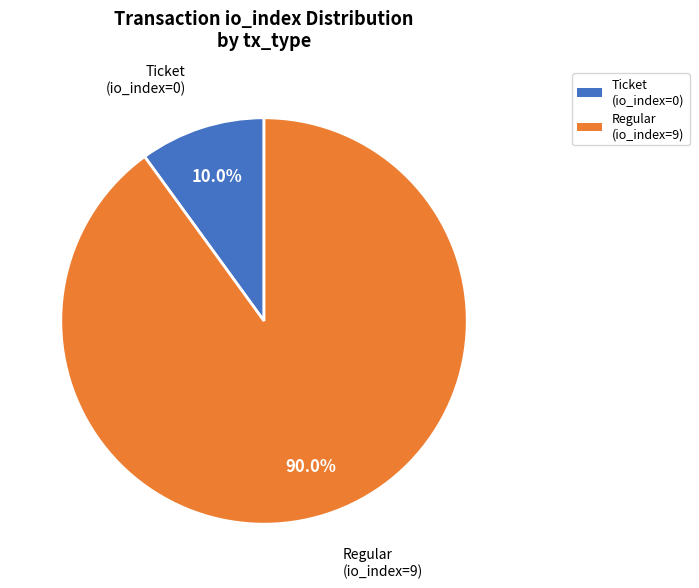

How many segments does this pie chart have?

2